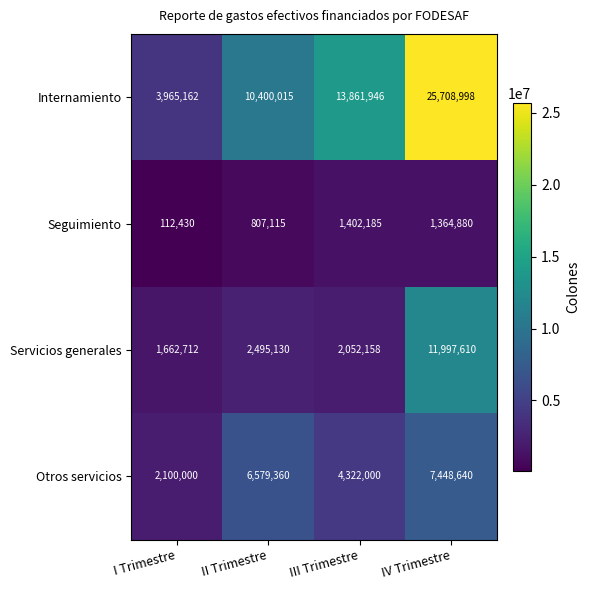

What is the sum of all Internamiento values?

53936121